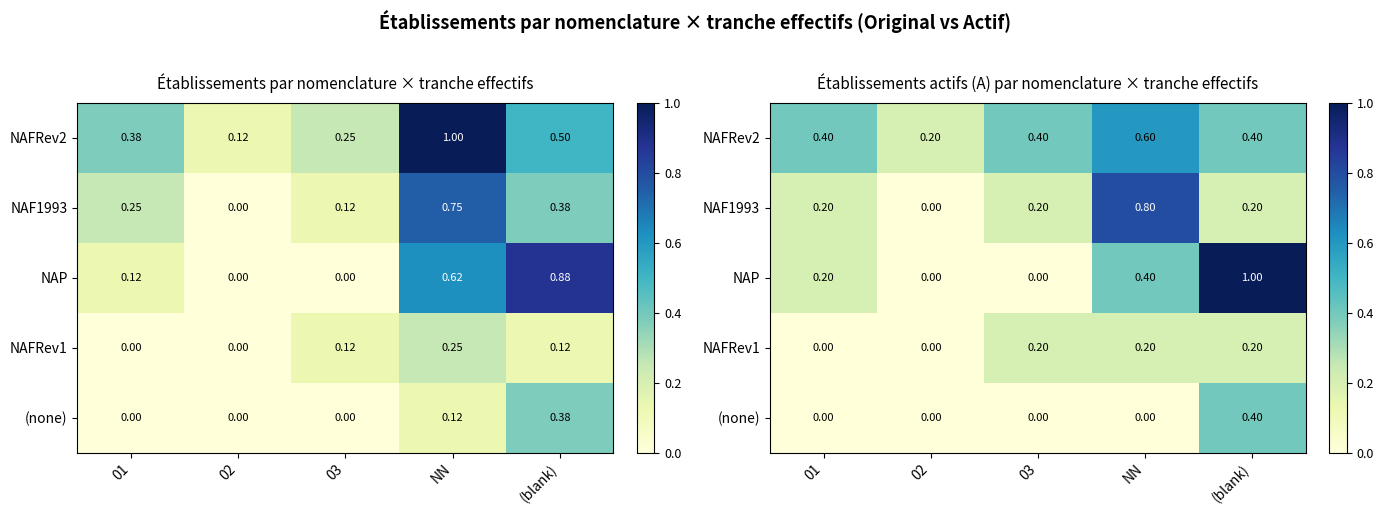

Between 01 and 02, which series saw the biggest shift?

NAFRev2